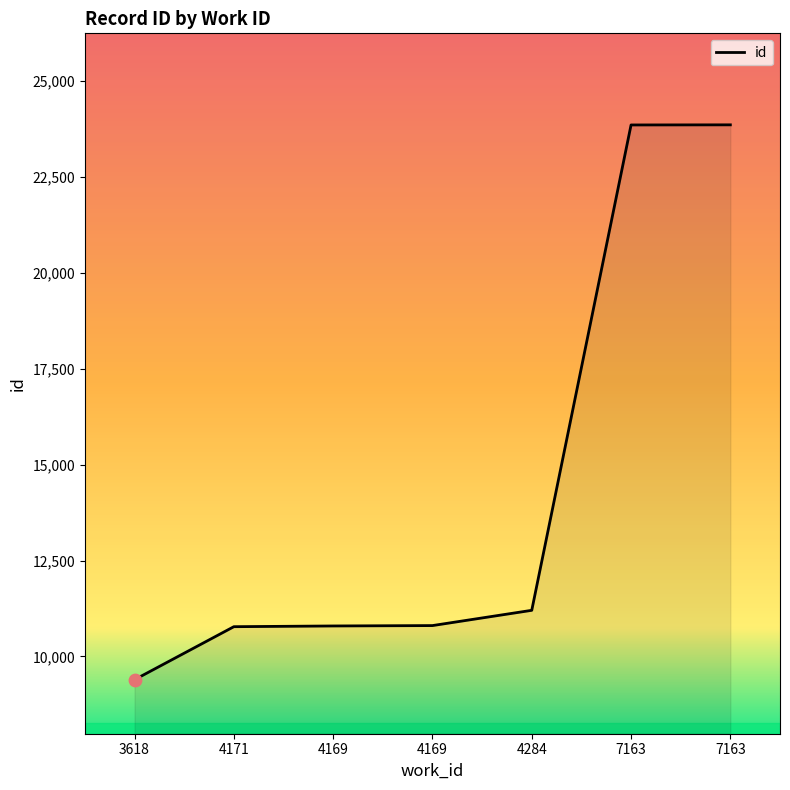

What is the change in value from 3618 to 4169?

+1411